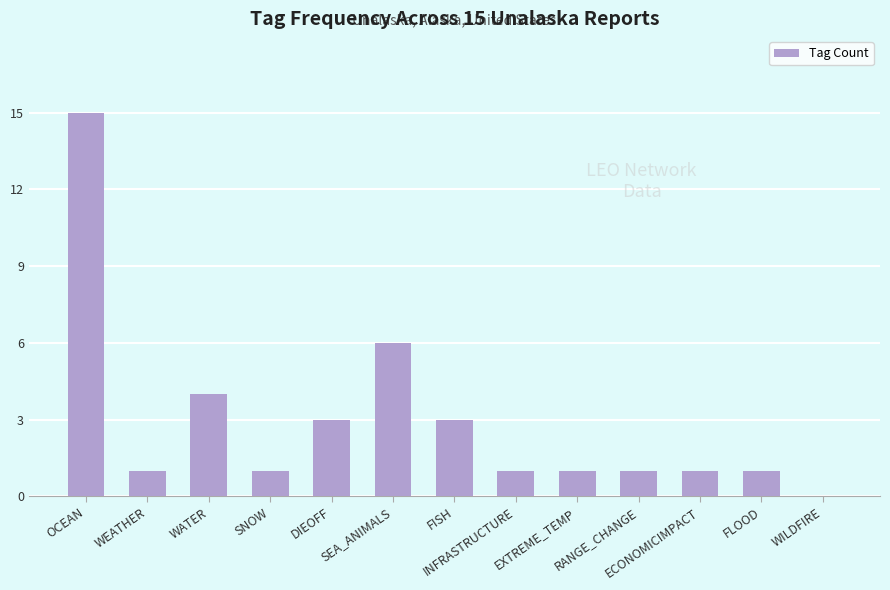

How many positive values are there?

12